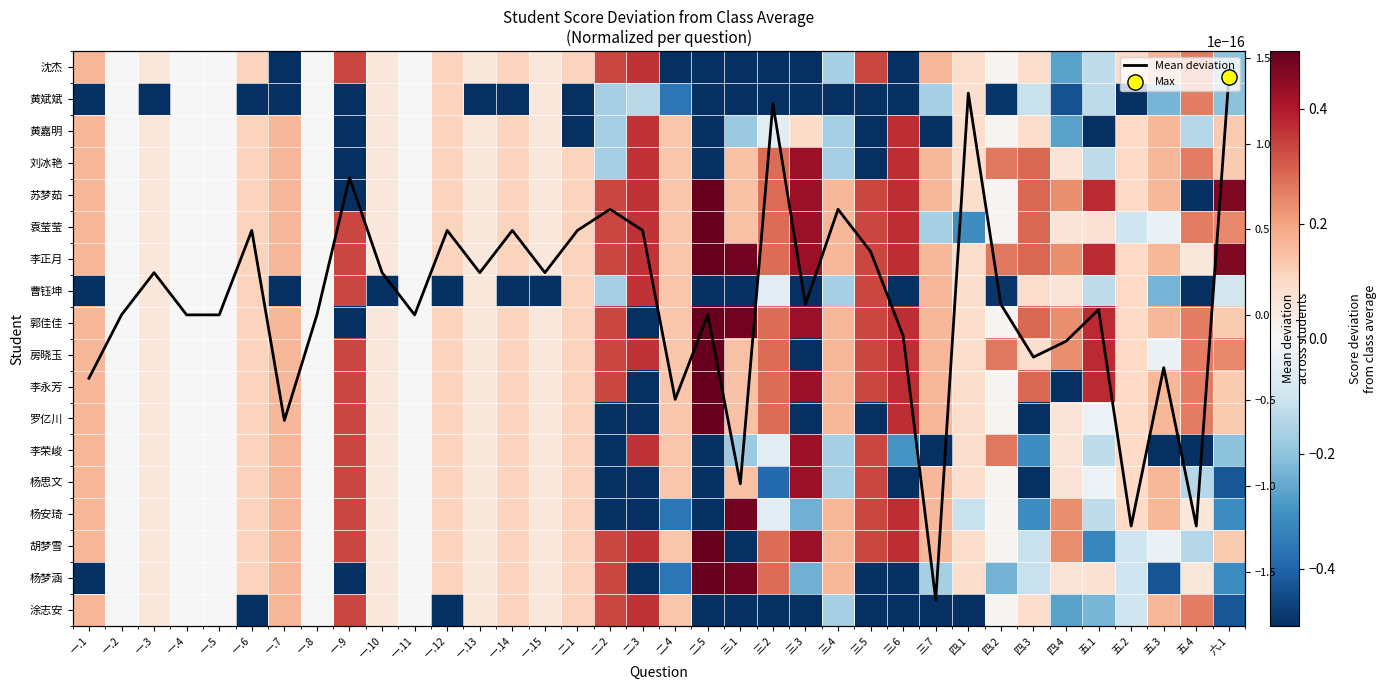

List the labels in order of 曹钰坤 value, largest first.

二.3, 一.9, 三.5, 三.7, 二.4, 一.6, 二.1, 五.2, 四.1, 四.3, 四.4, 一.3, 一.13, 一.2, 一.4, 一.5, 一.8, 一.11, 三.2, 六.1, 五.1, 二.2, 三.4, 五.3, 四.2, 二.5, 三.1, 三.3, 三.6, 五.4, 一.1, 一.7, 一.12, 一.14, 一.10, 一.15